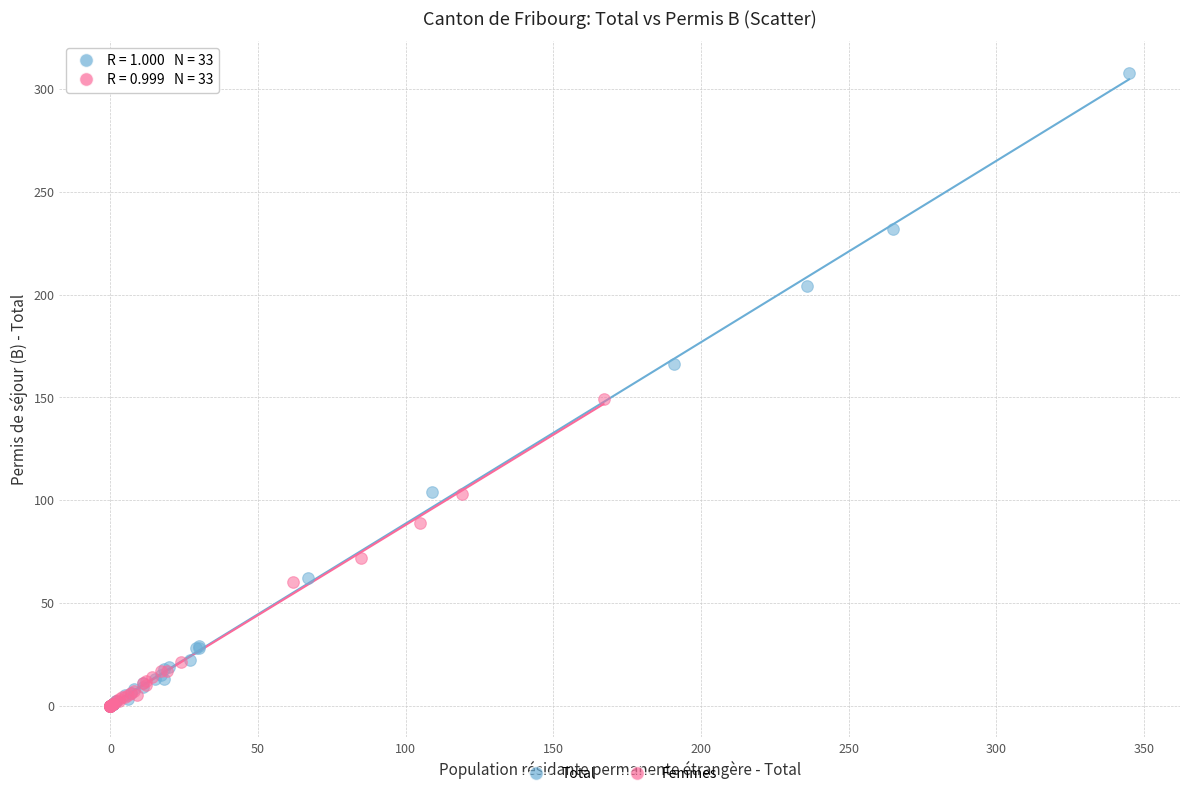

Which series has the largest Y range (max minus min)?

Total